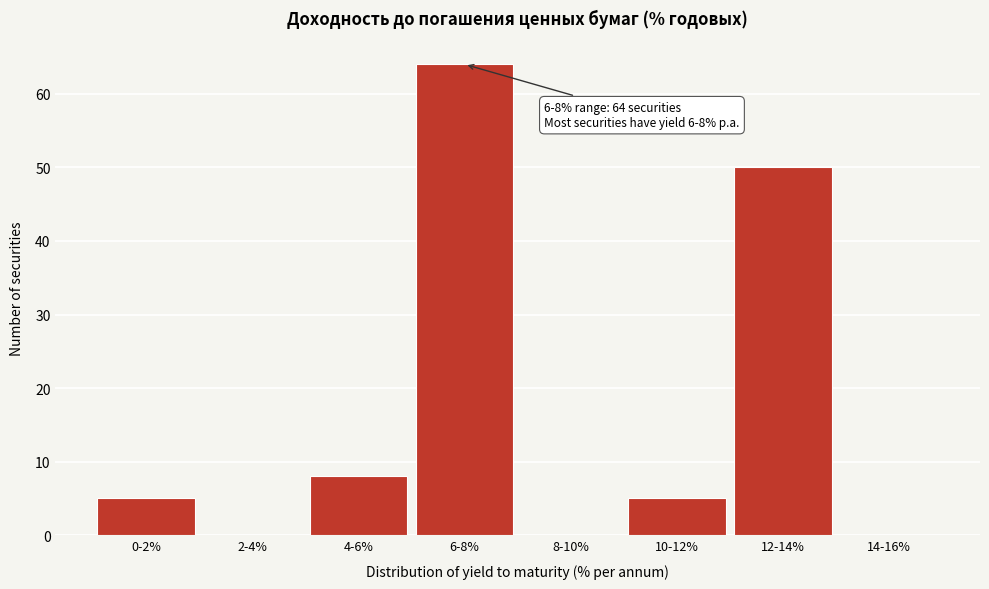

Reading right to left, list all the values displayed in this chart.

14-16%=0	12-14%=50	10-12%=5	8-10%=0	6-8%=64	4-6%=8	2-4%=0	0-2%=5